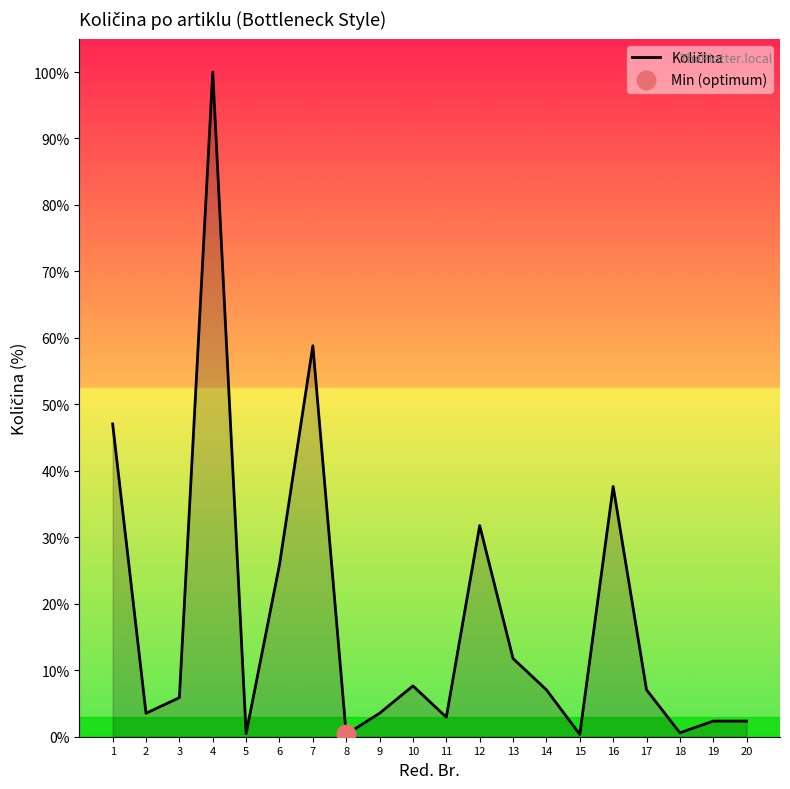

What is the change in value from 10 to 19?

-5.3